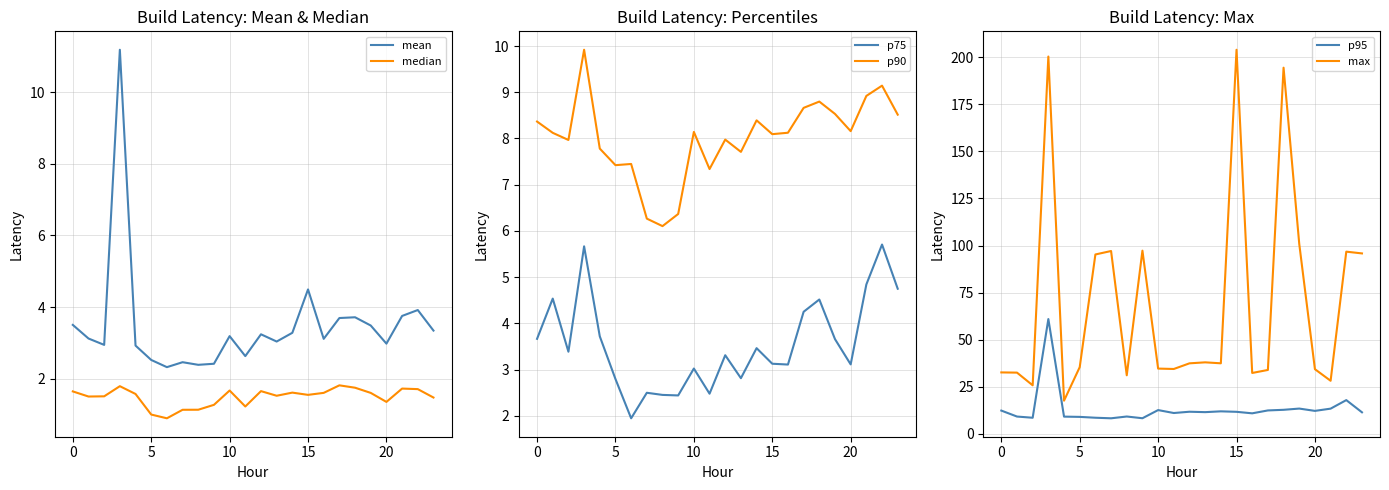

True or false: max has a value of 132.3 at 15.

False